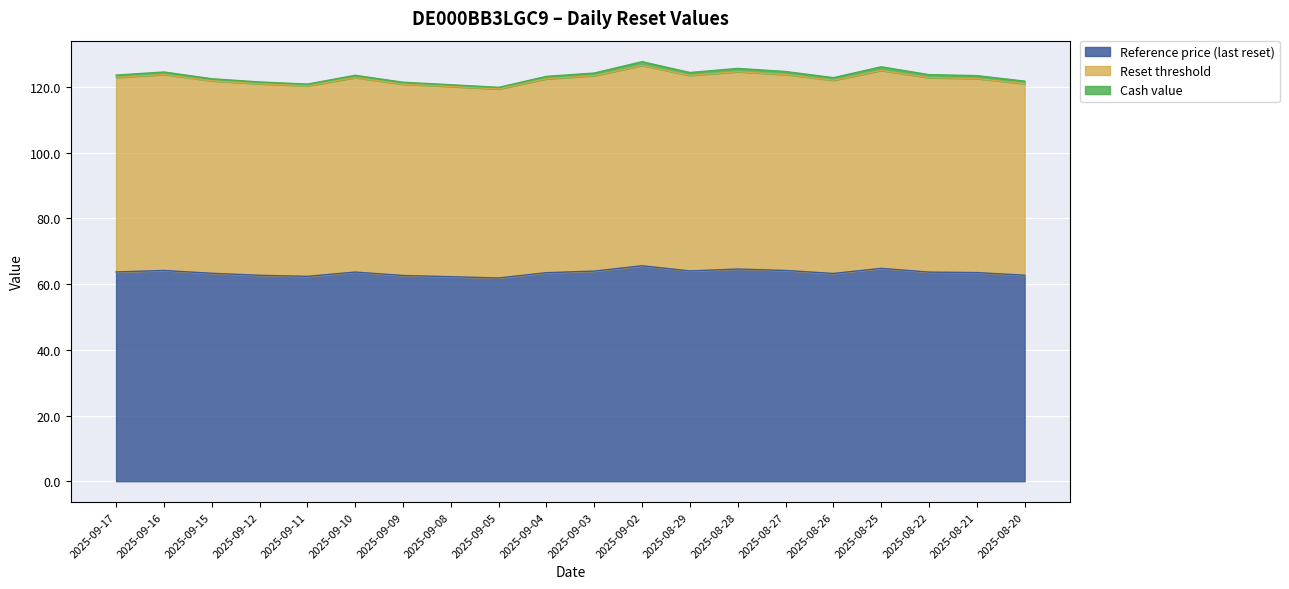

What is the difference between the Reference price (last reset) values at 2025-09-08 and 2025-08-25?

2.5